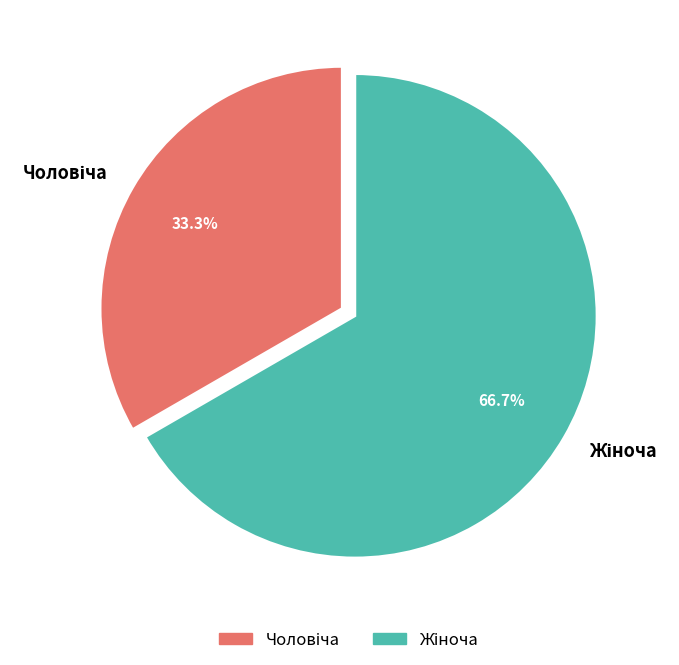

Count the number of slices in the pie.

2